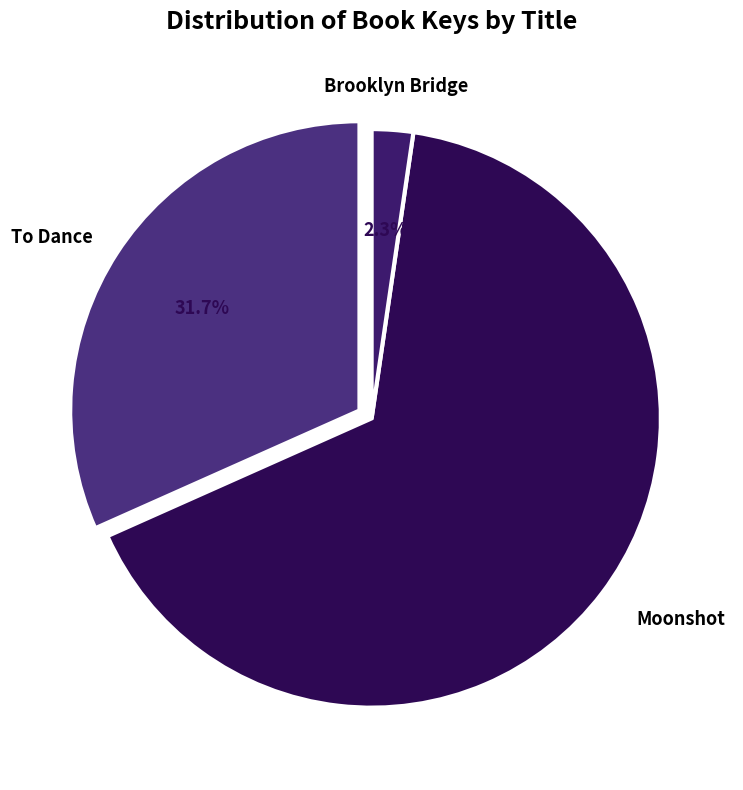

How many segments does this pie chart have?

3